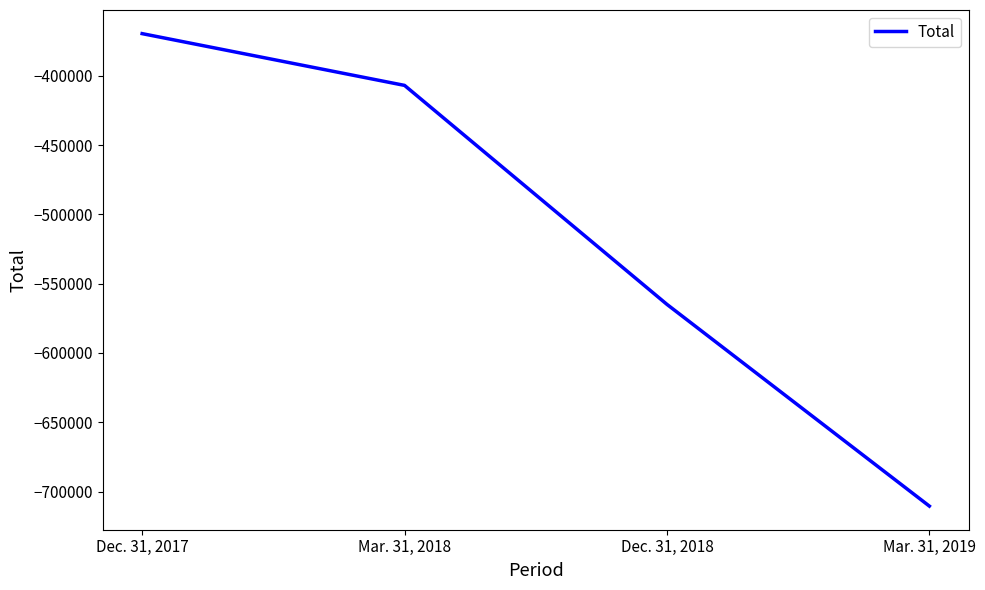

Where does the data first go above -406954?

Dec. 31, 2017